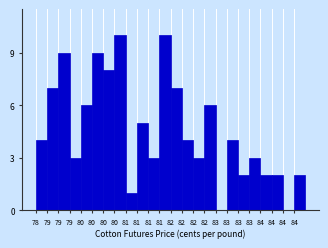

How many data points does each series have?

24